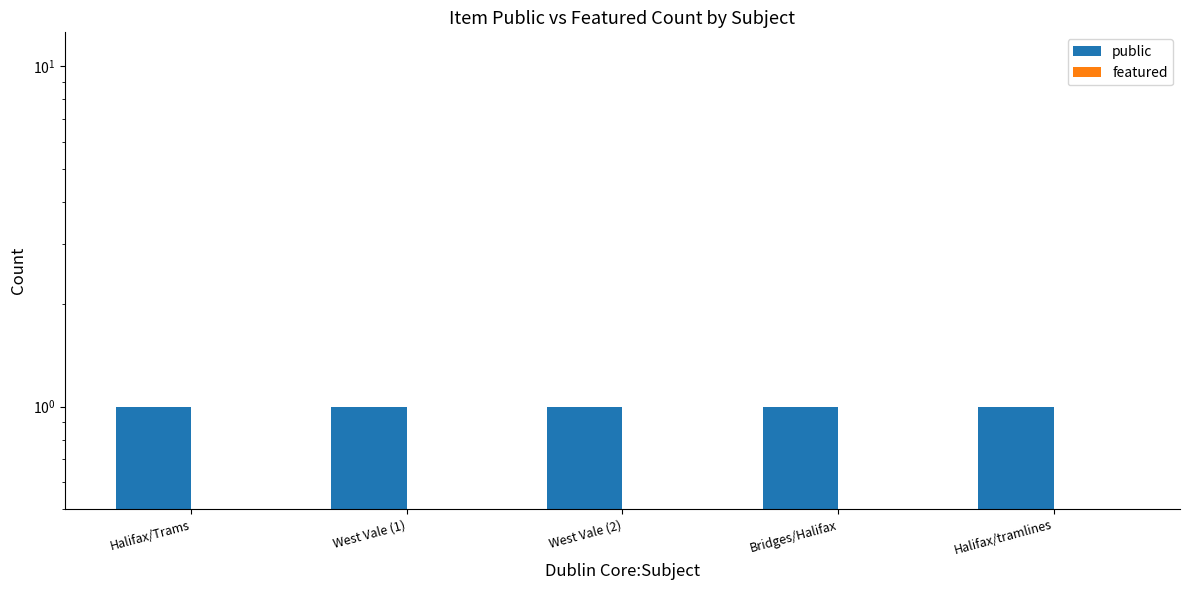

Does the chart contain stacked bars?

No